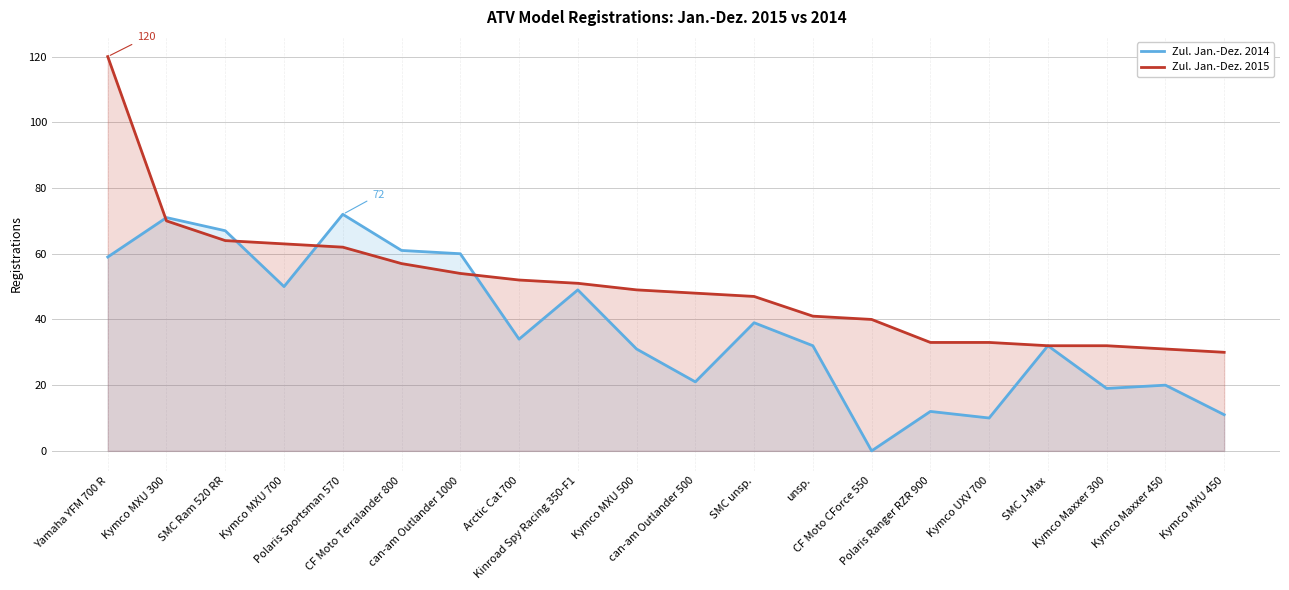

Reading left to right, list all the values displayed in this chart.

Zul. Jan.-Dez. 2014: Yamaha YFM 700 R=59	Kymco MXU 300=71	SMC Ram 520 RR=67	Kymco MXU 700=50	Polaris Sportsman 570=72	CF Moto Terralander 800=61	can-am Outlander 1000=60	Arctic Cat 700=34	Kinroad Spy Racing 350-F1=49	Kymco MXU 500=31	can-am Outlander 500=21	SMC unsp.=39	unsp.=32	CF Moto CForce 550=0	Polaris Ranger RZR 900=12	Kymco UXV 700=10	SMC J-Max=32	Kymco Maxxer 300=19	Kymco Maxxer 450=20	Kymco MXU 450=11
Zul. Jan.-Dez. 2015: Yamaha YFM 700 R=120	Kymco MXU 300=70	SMC Ram 520 RR=64	Kymco MXU 700=63	Polaris Sportsman 570=62	CF Moto Terralander 800=57	can-am Outlander 1000=54	Arctic Cat 700=52	Kinroad Spy Racing 350-F1=51	Kymco MXU 500=49	can-am Outlander 500=48	SMC unsp.=47	unsp.=41	CF Moto CForce 550=40	Polaris Ranger RZR 900=33	Kymco UXV 700=33	SMC J-Max=32	Kymco Maxxer 300=32	Kymco Maxxer 450=31	Kymco MXU 450=30